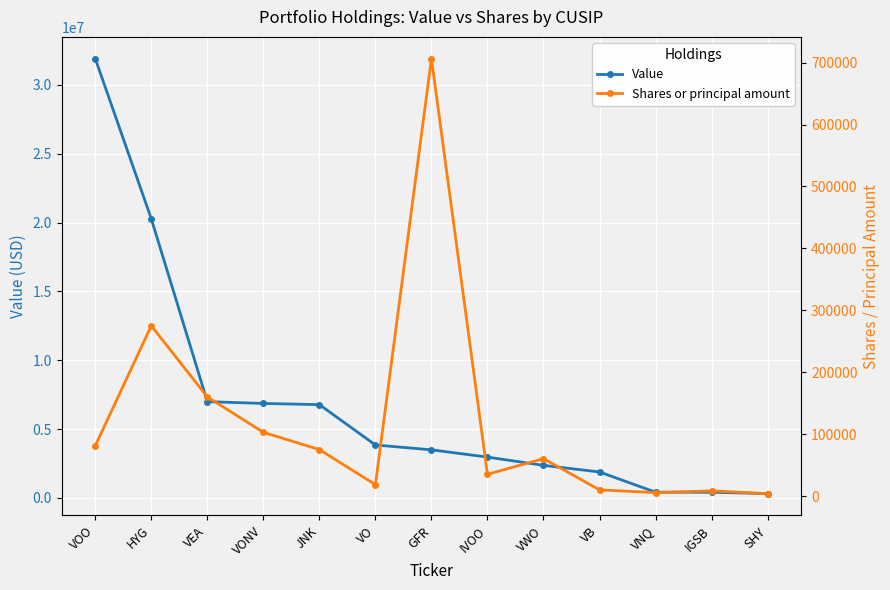

Reading right to left, extract all data points from this chart.

Value: 316917	418771	420670	1889755	2368833	2969539	3496967	3849316	6780000	6863580	6996774	20273000	31903341
Shares or principal amount: 3914	8404	5560	9995	60414	35130	706458	18485	75000	102964	160036	275000	81241